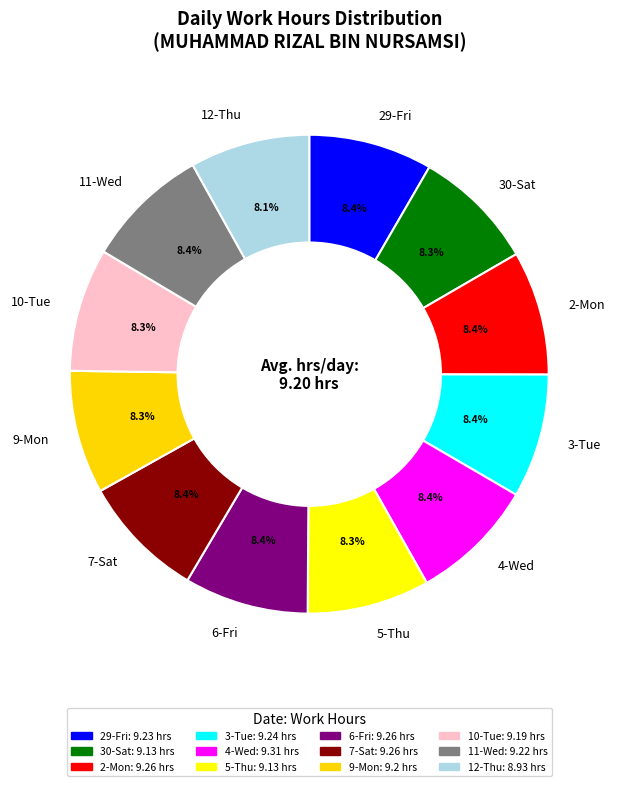

Does 30-Sat account for over 50% of the chart?

No